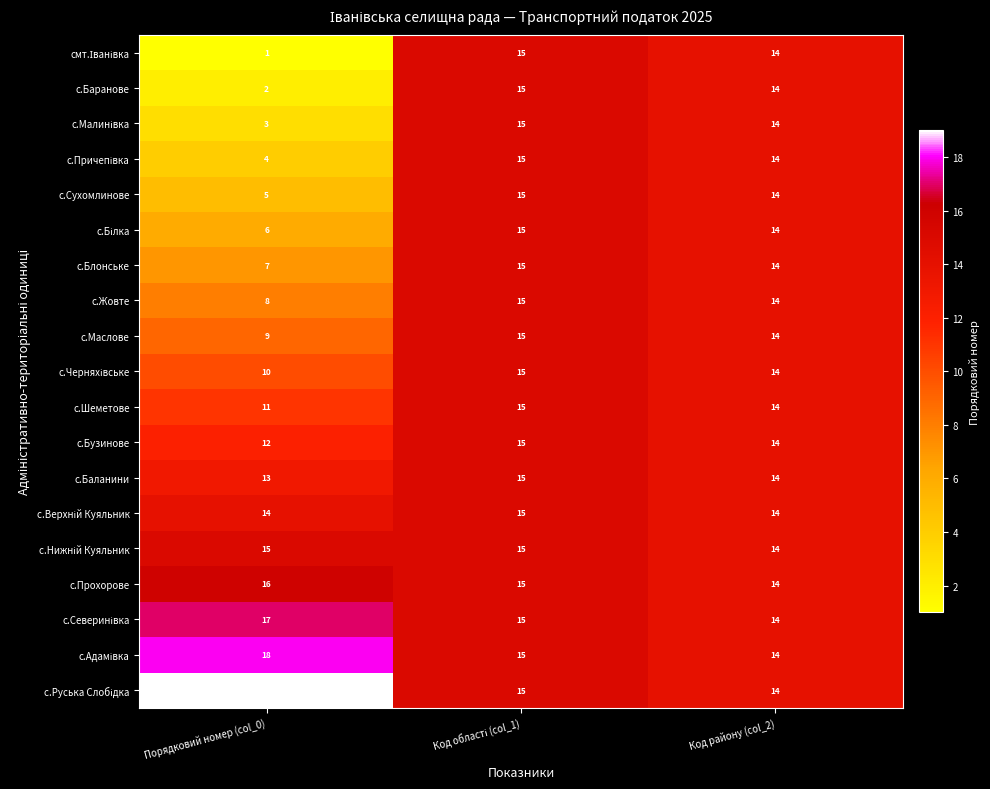

What is the total value across all series at Код району (col_2)?

266